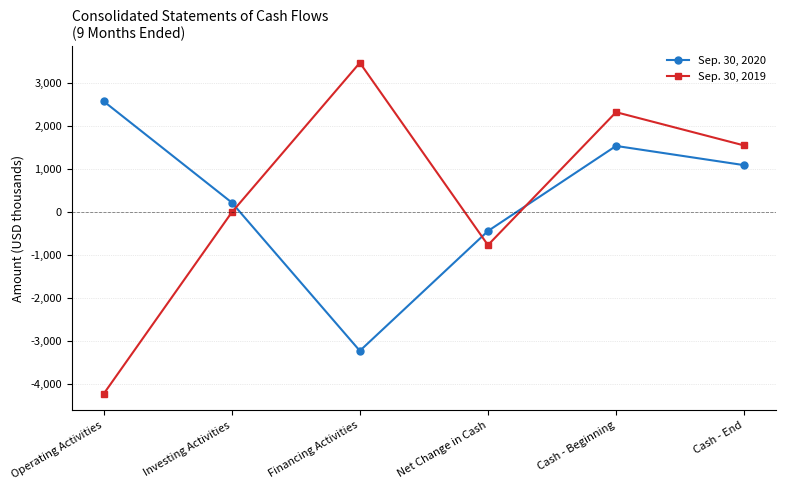

Reading left to right, transcribe all the data shown in this chart.

Sep. 30, 2020: 2570	216	-3233	-447	1532	1085
Sep. 30, 2019: -4234	-13	3466	-774	2317	1543